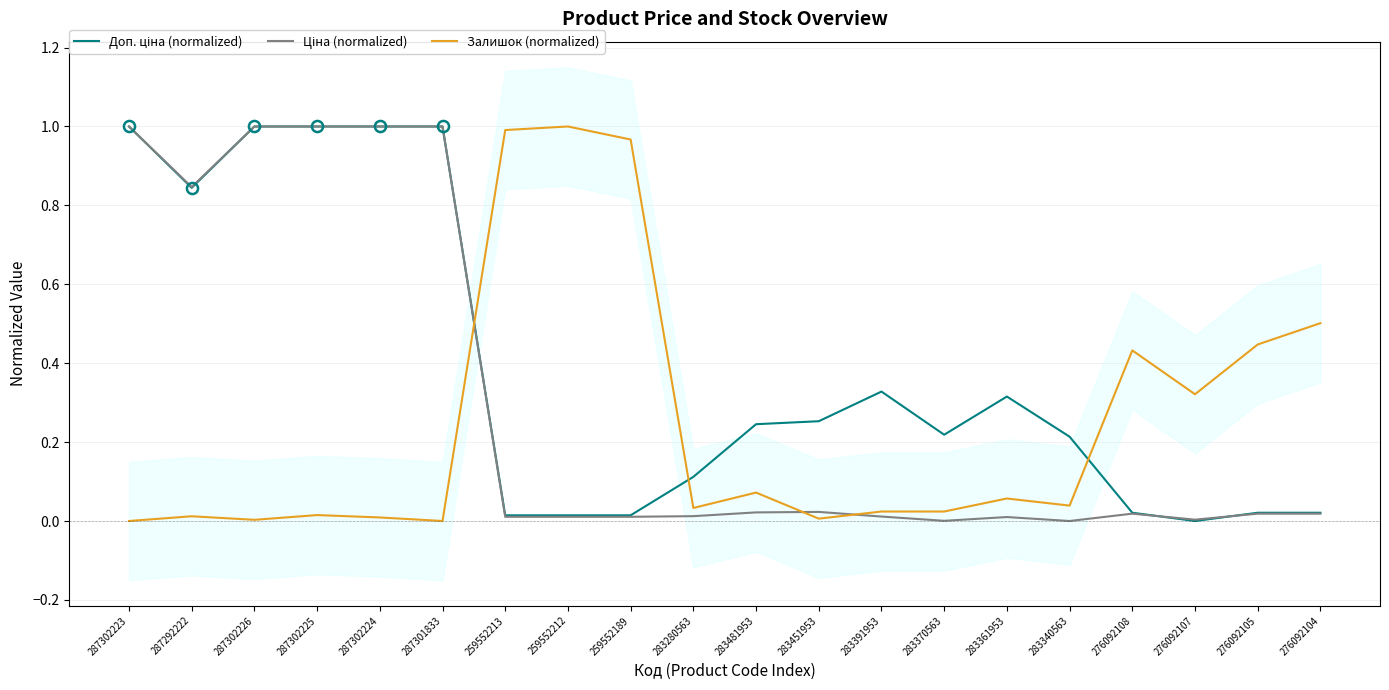

Reading left to right, what are all the values shown in this chart?

Доп. ціна (normalized): 1.0	0.8	1.0	1.0	1.0	1.0	0.0	0.0	0.0	0.1	0.2	0.3	0.3	0.2	0.3	0.2	0.0	0.0	0.0	0.0
Ціна (normalized): 1.0	0.8	1.0	1.0	1.0	1.0	0.0	0.0	0.0	0.0	0.0	0.0	0.0	0.0	0.0	0.0	0.0	0.0	0.0	0.0
Залишок (normalized): 0.0	0.0	0.0	0.0	0.0	0.0	1.0	1.0	1.0	0.0	0.1	0.0	0.0	0.0	0.1	0.0	0.4	0.3	0.4	0.5